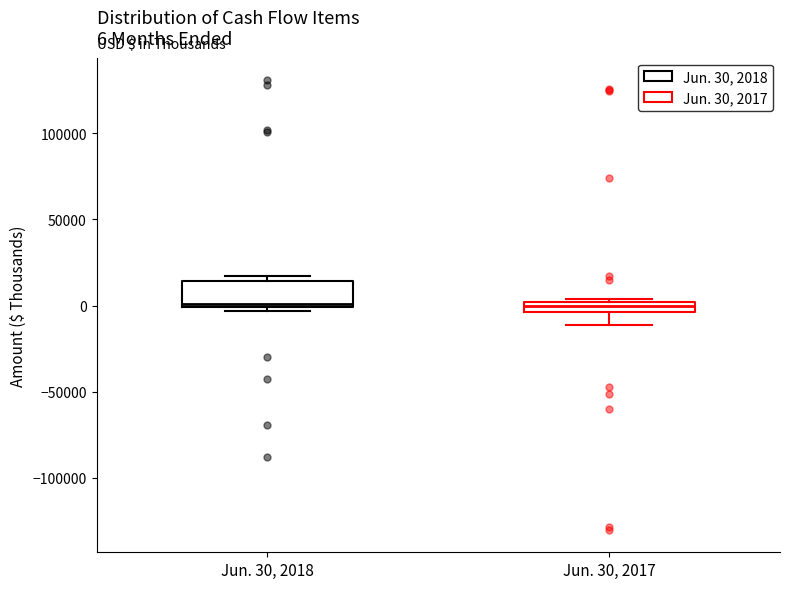

Which box is the tallest, from its lower edge to its upper edge?

Jun. 30, 2018